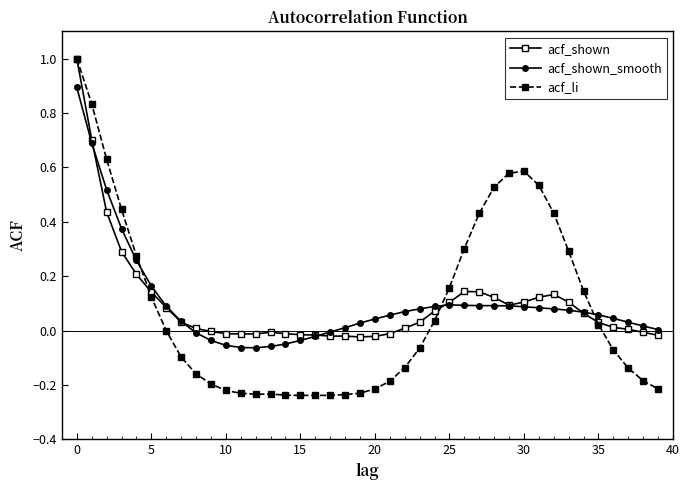

Count the number of categories in the chart.

40